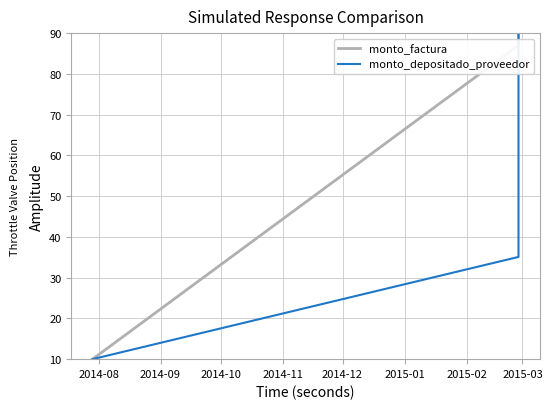

What is the maximum value shown in the chart?

90.0